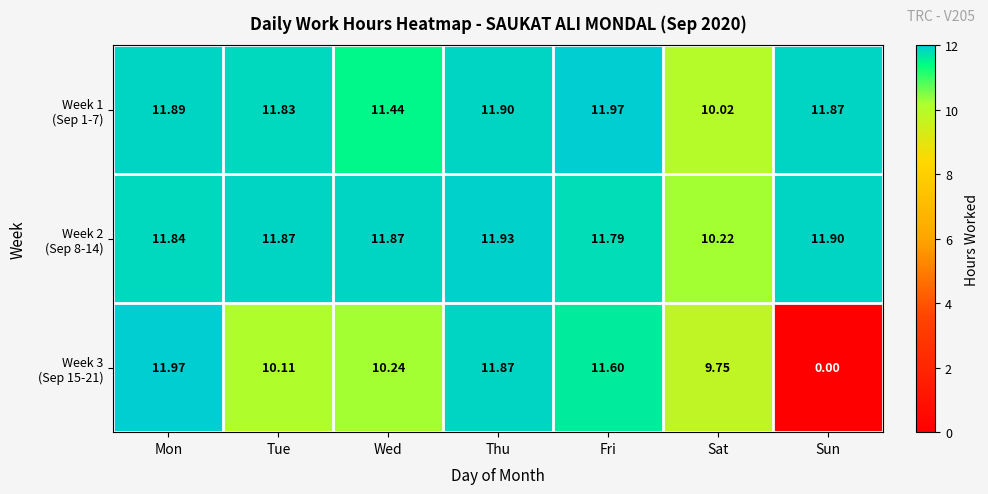

At which category does the chart reach its minimum across all series?

Sun